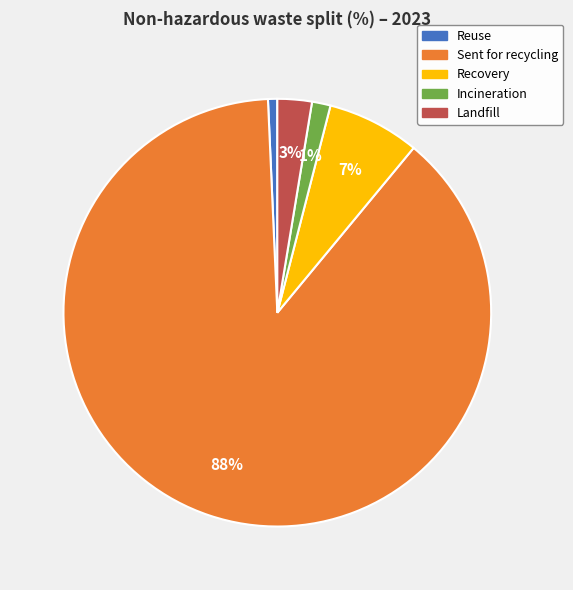

To the nearest percent, what portion does Sent for recycling represent?

88%